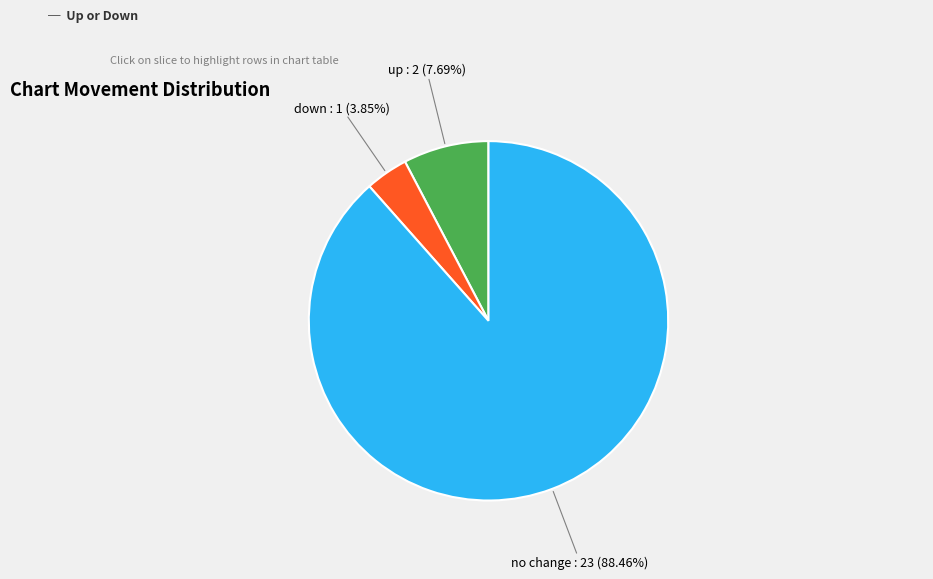

Combined, do no change : 23 (88.46%) and down : 1 (3.85%) account for over 50%?

Yes